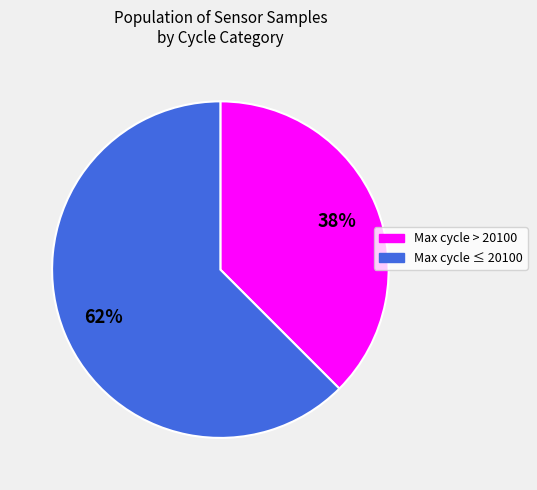

Is there a majority slice in this chart?

Yes